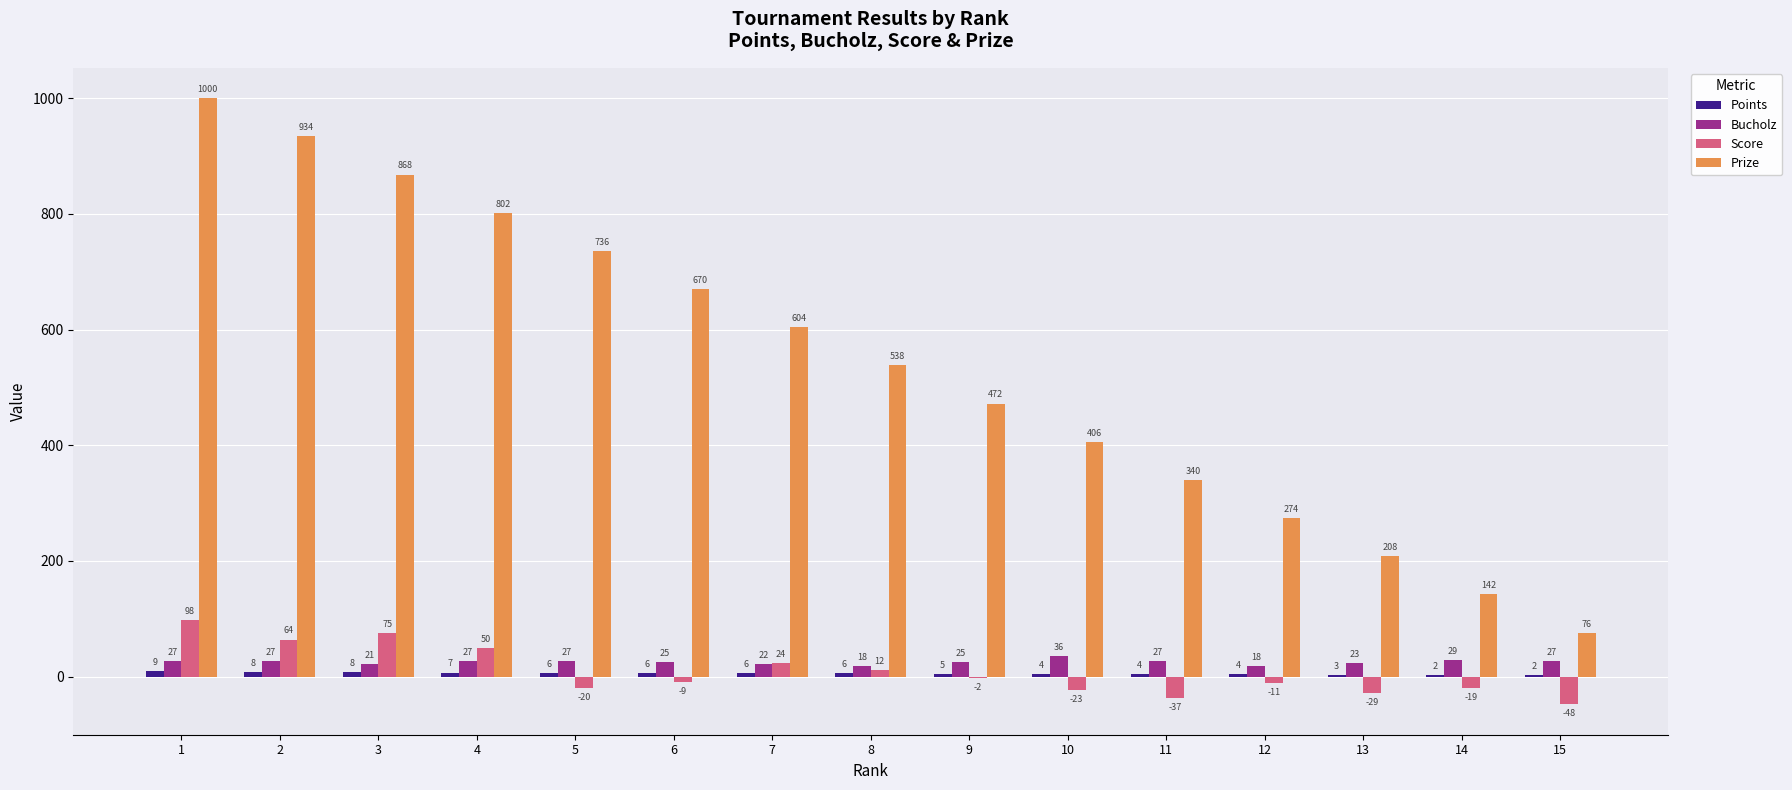

Which category has the highest value across all series?

1